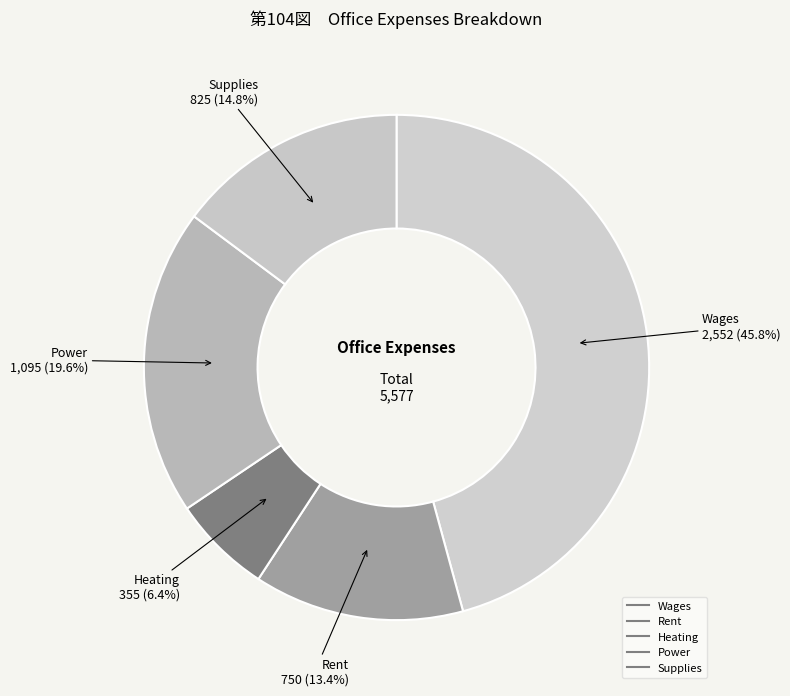

Is the sum of Supplies and Power greater than half?

No